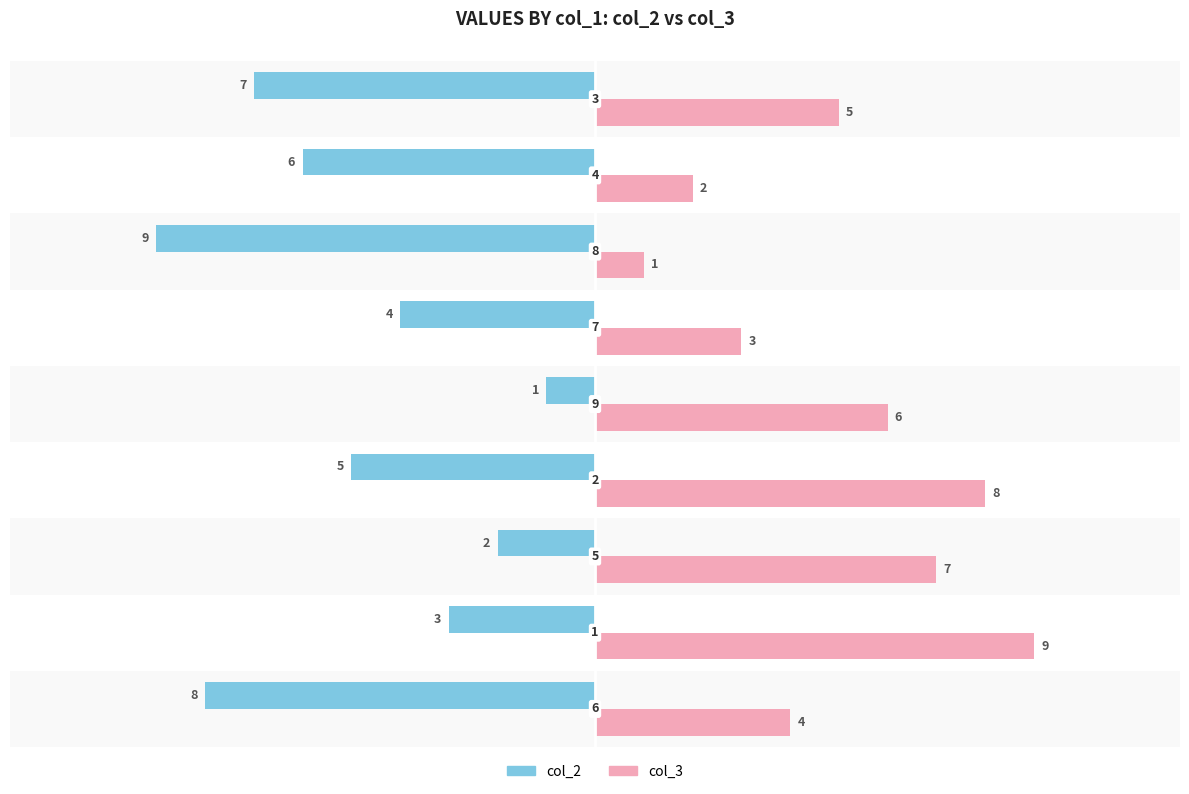

List the series in order of their peak value, lowest first.

col_2, col_3